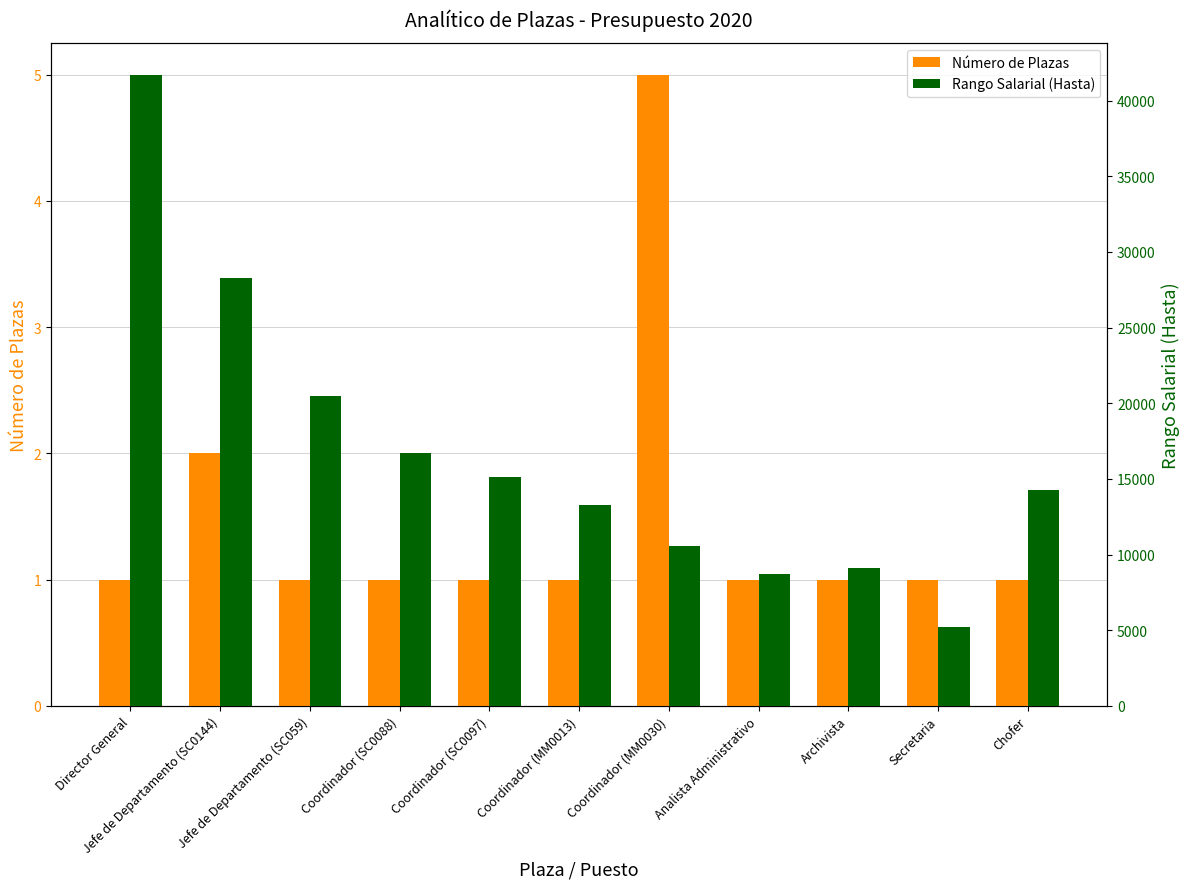

List the series in order of their overall mean, highest first.

Rango Salarial (Hasta), Número de Plazas